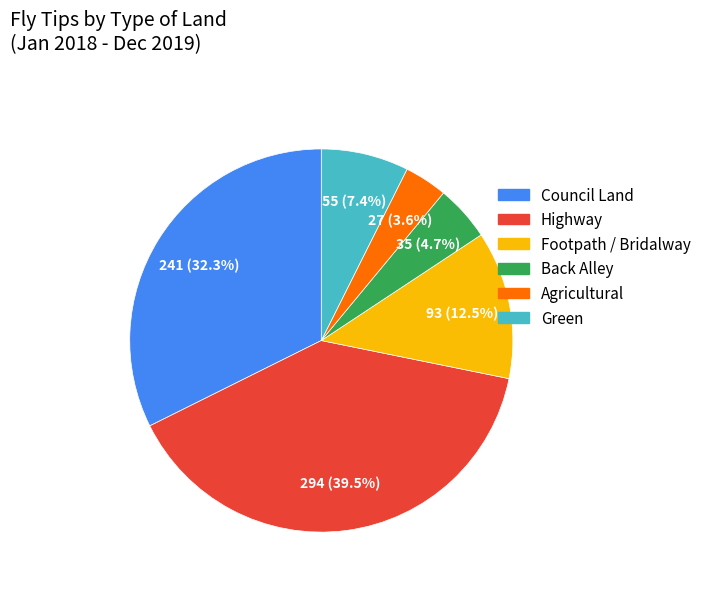

How many slices are in this pie chart?

6